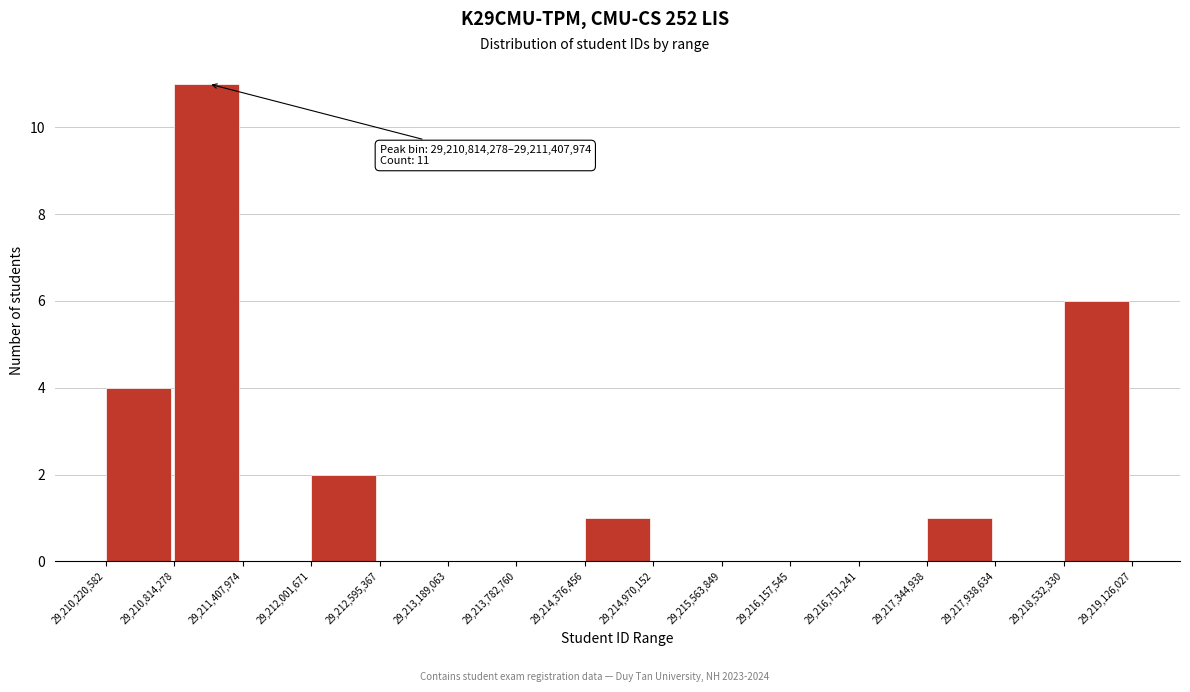

Which range on the x-axis has the tallest bar?

29,210,814,278 to 29,211,407,974